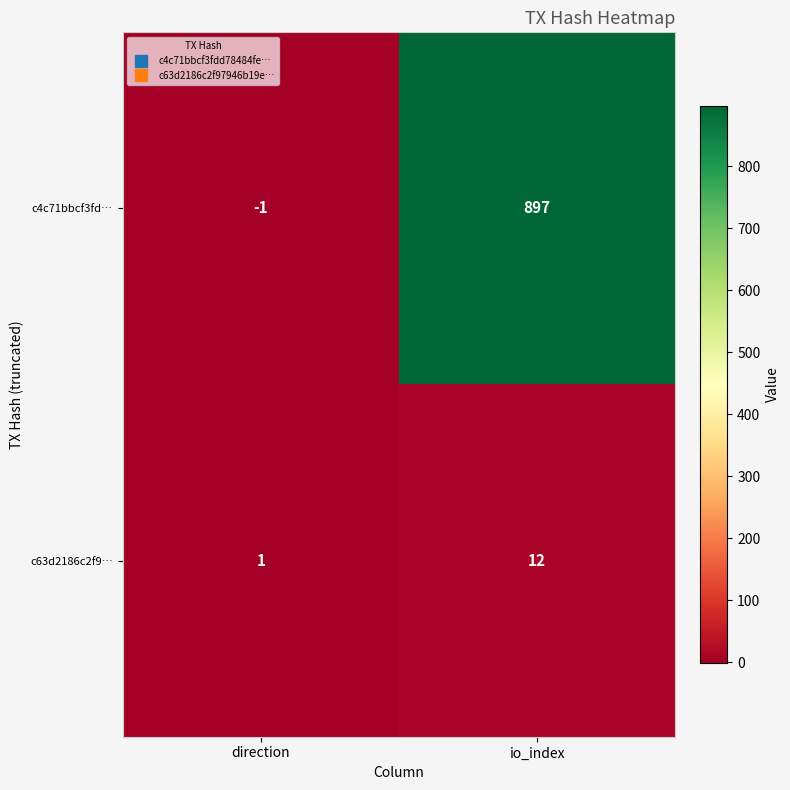

What is the difference between the highest and lowest values at io_index?

885